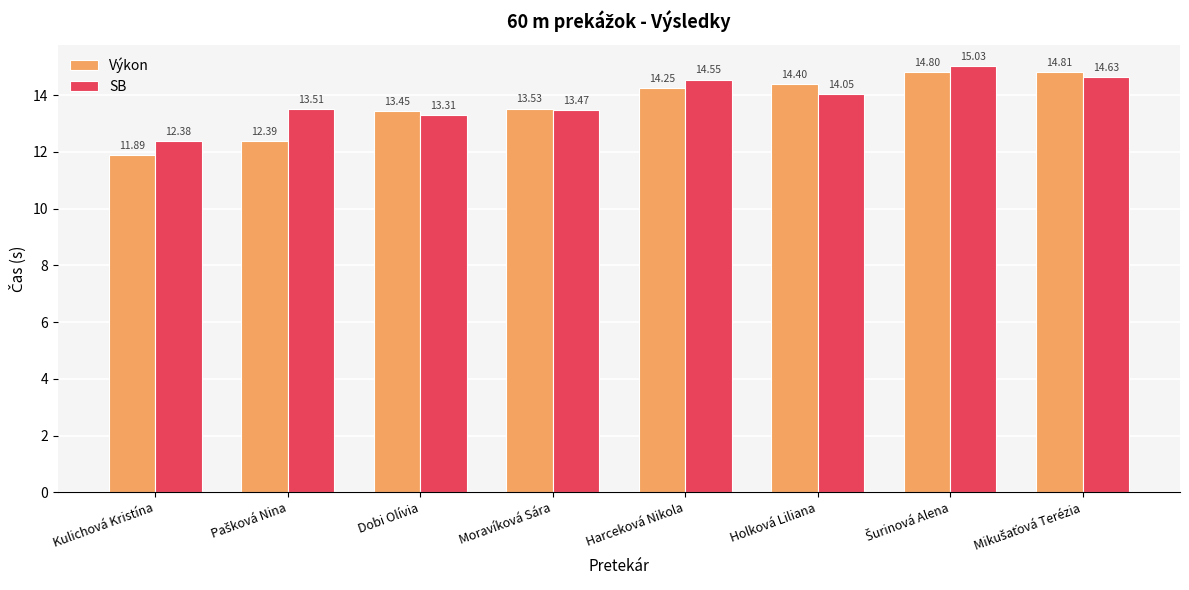

What is the average value of the Výkon series?

13.7